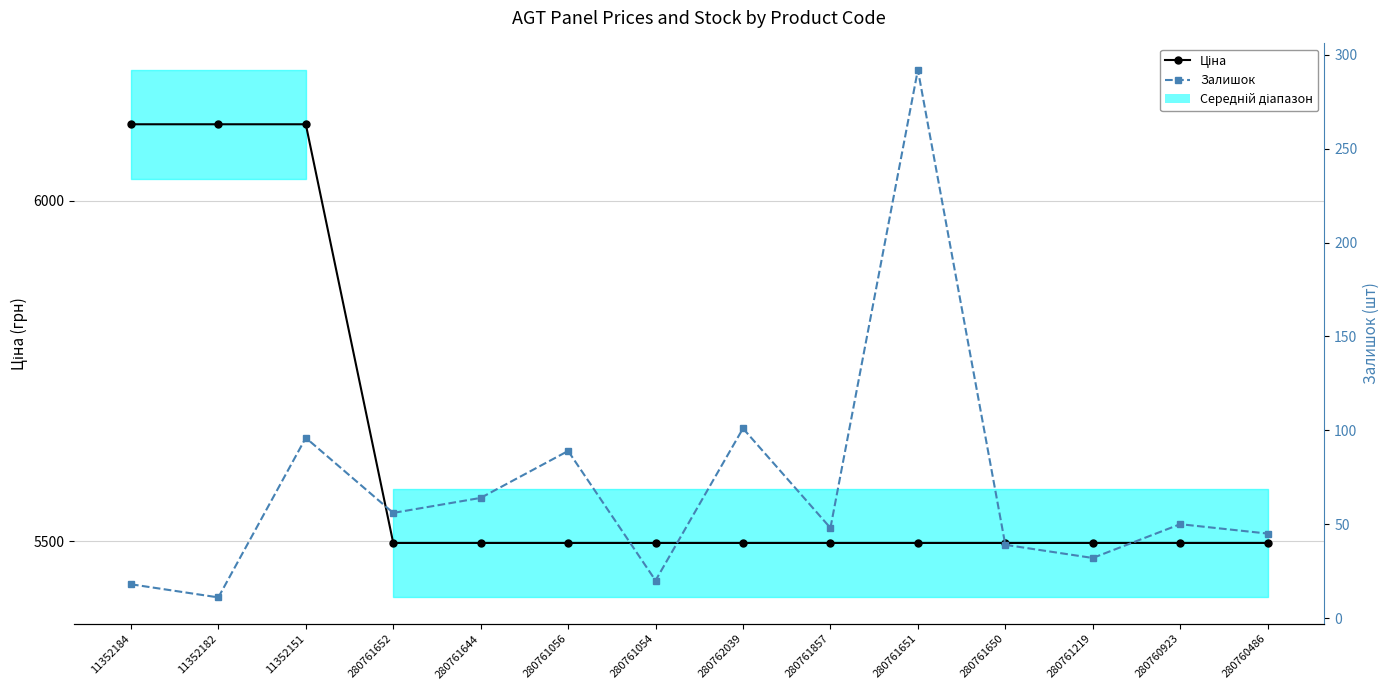

Reading left to right, transcribe all the data shown in this chart.

Ціна: 11352184=6112.5	11352182=6112.5	11352151=6112.5	280761652=5497.3	280761644=5497.3	280761056=5497.3	280761054=5497.3	280762039=5497.3	280761857=5497.3	280761651=5497.3	280761650=5497.3	280761219=5497.3	280760923=5497.3	280760486=5497.3
Залишок: 11352184=18.0	11352182=11.0	11352151=96.0	280761652=56.0	280761644=64.0	280761056=89.0	280761054=20.0	280762039=101.0	280761857=48.0	280761651=292.0	280761650=39.0	280761219=32.0	280760923=50.0	280760486=45.0